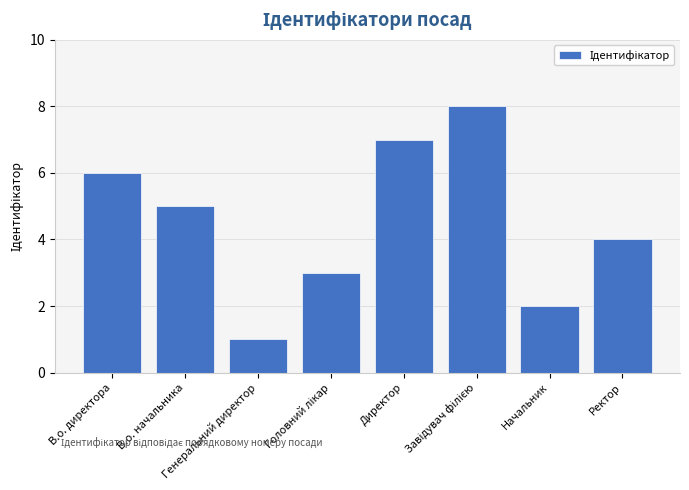

What is the sum of all values?

36